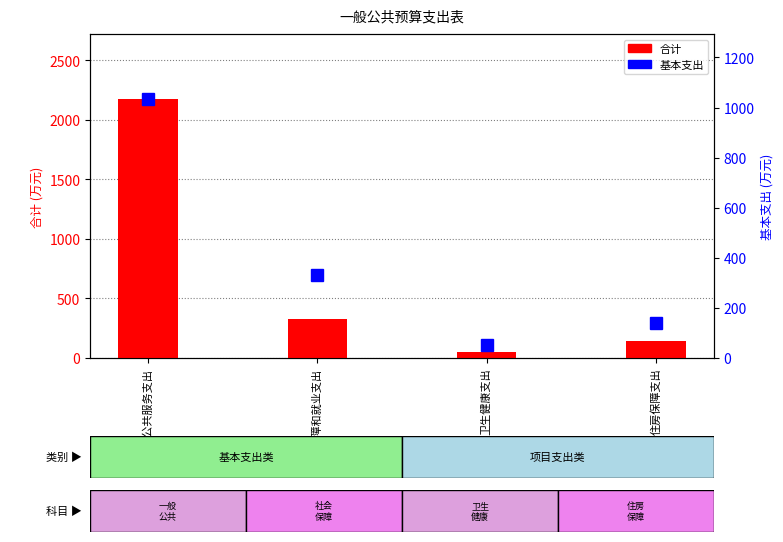

How many groups of bars are there?

4